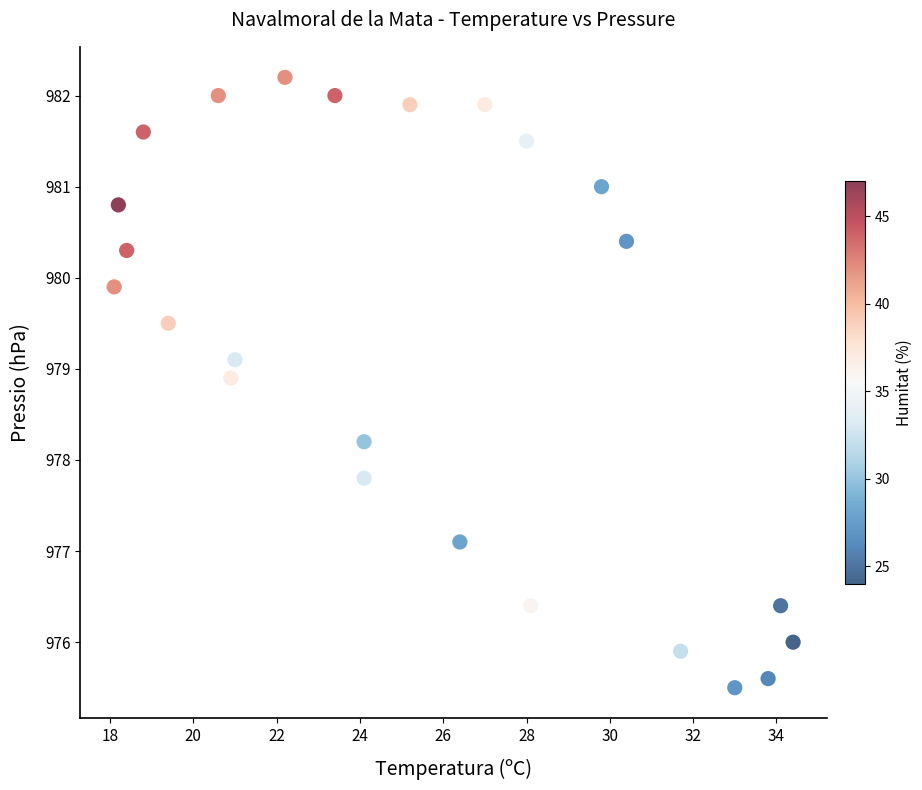

What is the range of Y values (max minus min)?

6.7